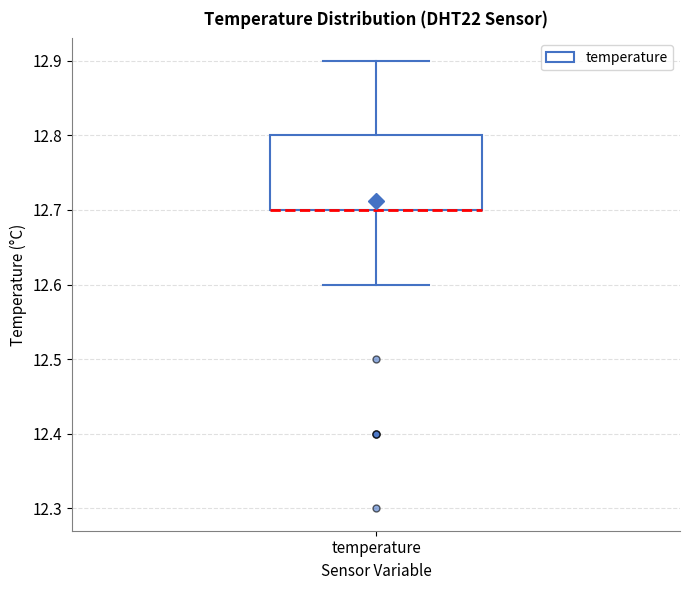

Read this box plot against the y-axis: the position of the median line, the range covered by the box, and the ends of both whiskers. The values are not printed on the chart, so give them approximately, as read against the axis.

median 12.7 (drawn on the box's lower edge), box 12.7 to 12.8, whiskers 12.6 to 12.9